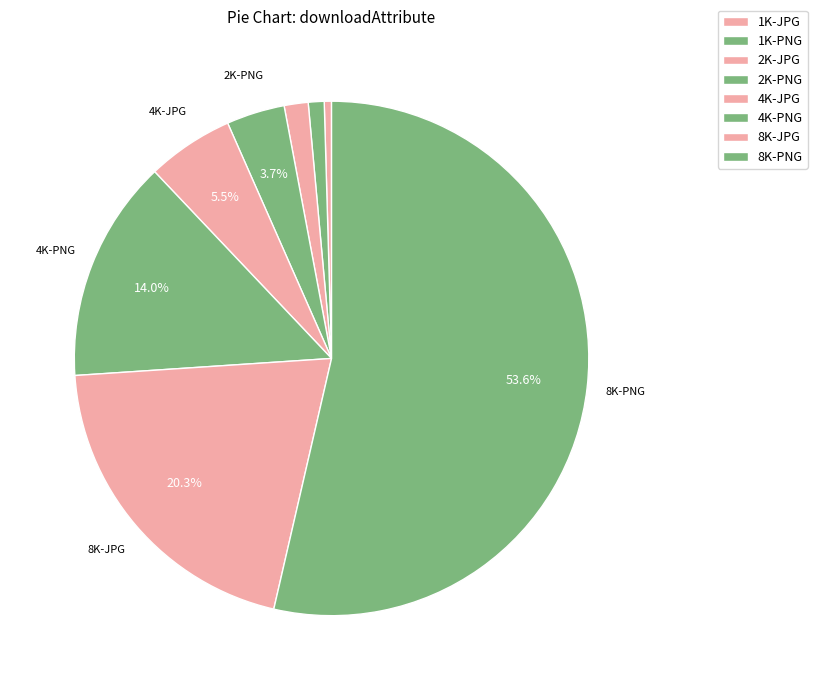

Which category has the smallest portion of the pie?

1K-JPG